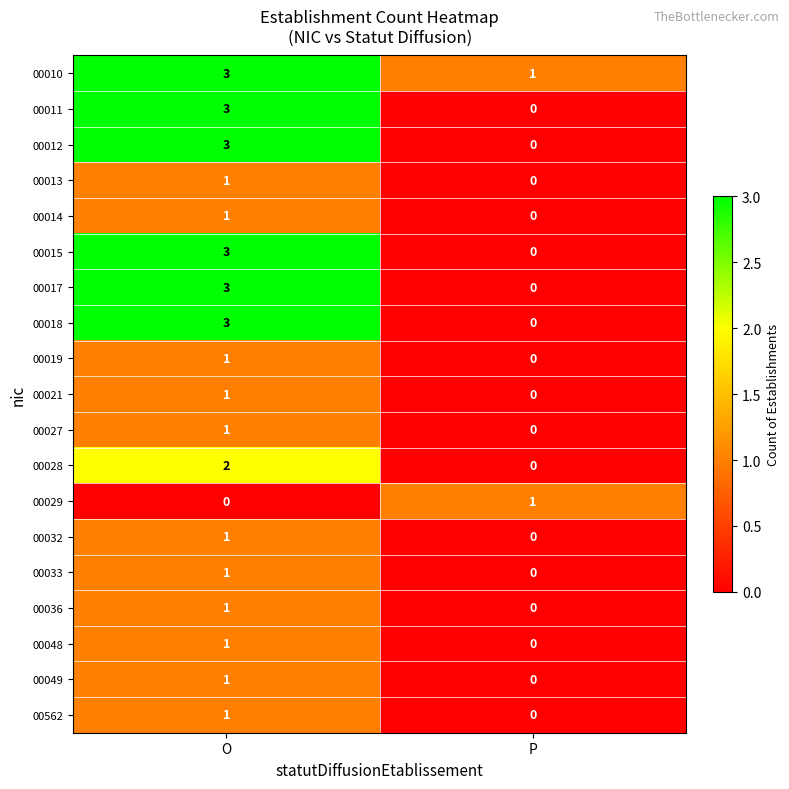

Which series has the largest total across all categories?

00010